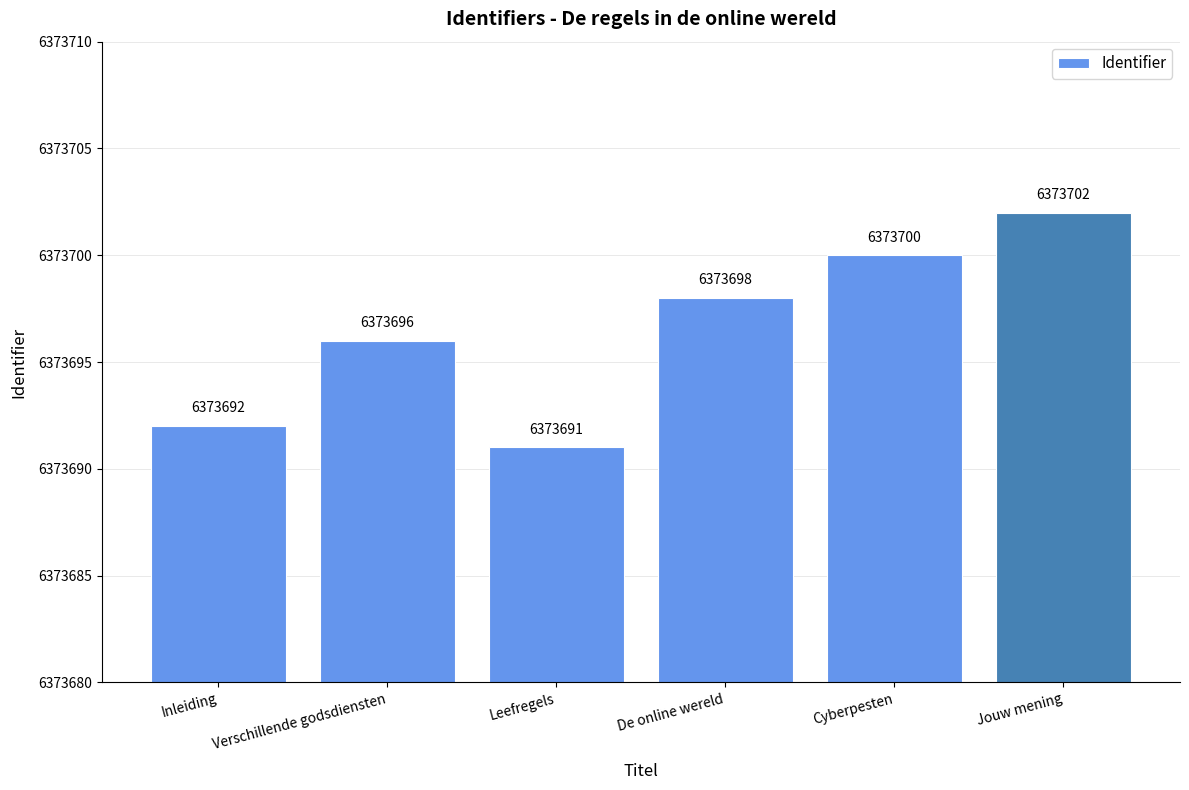

List the labels in order of value, largest first.

Jouw mening, Cyberpesten, De online wereld, Verschillende godsdiensten, Inleiding, Leefregels